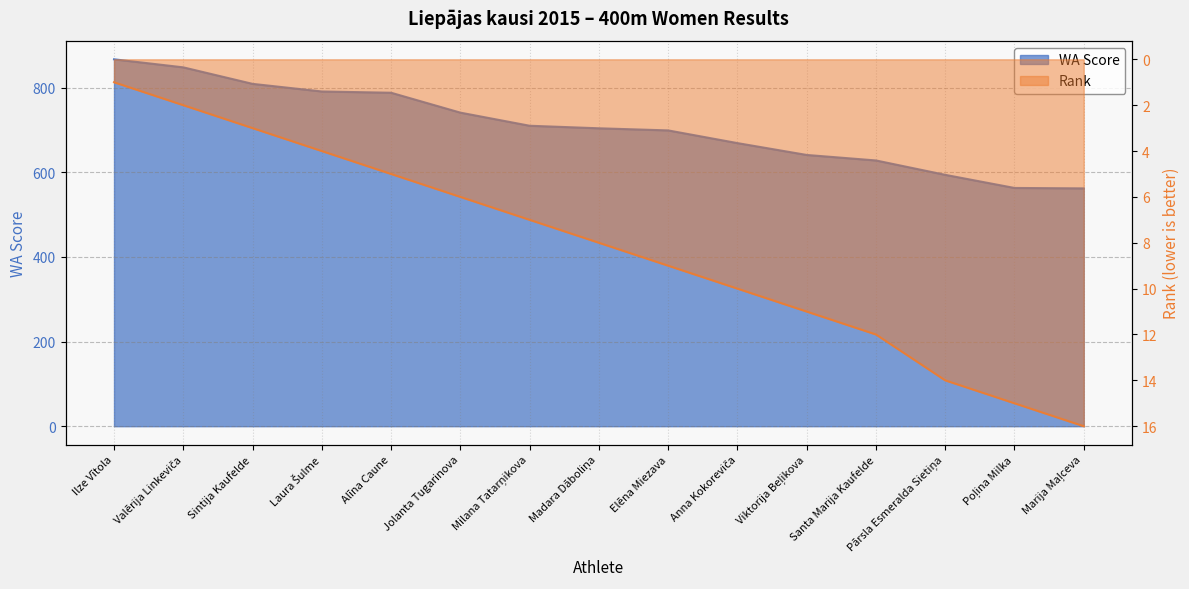

Which series has the widest spread of values?

WA Score